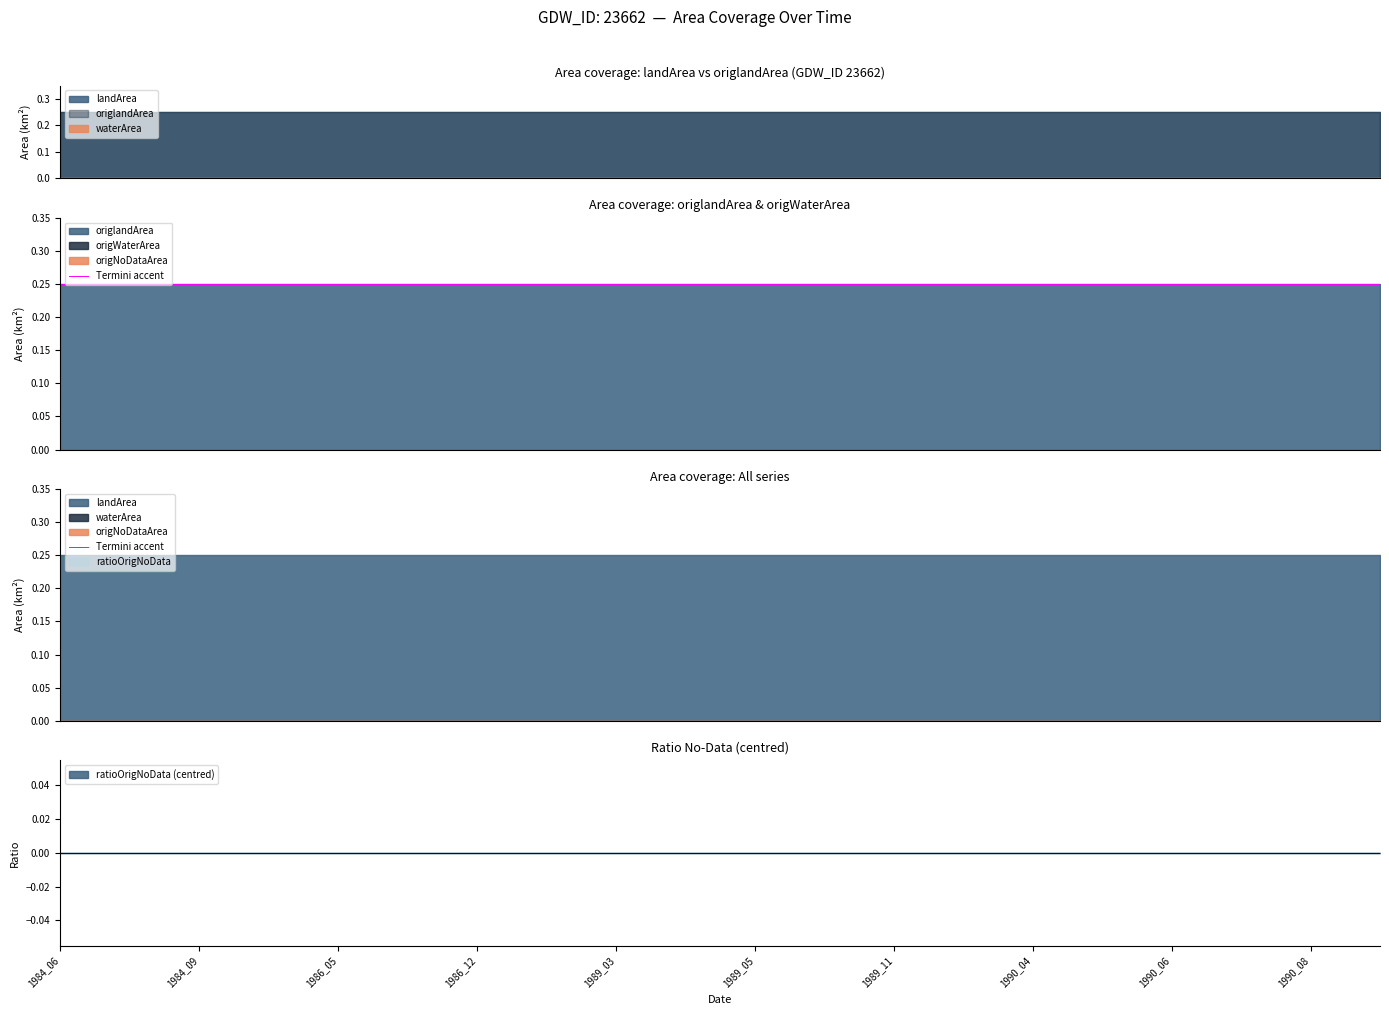

At how many categories does at least one series exceed 0?

20